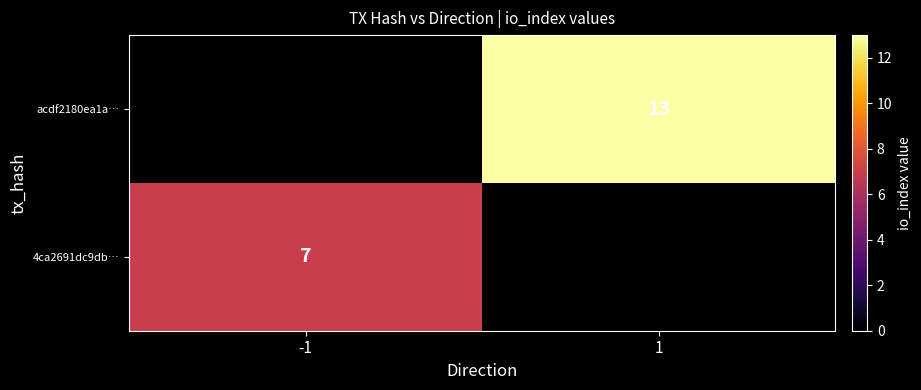

Between -1 and 1, which is larger?

1